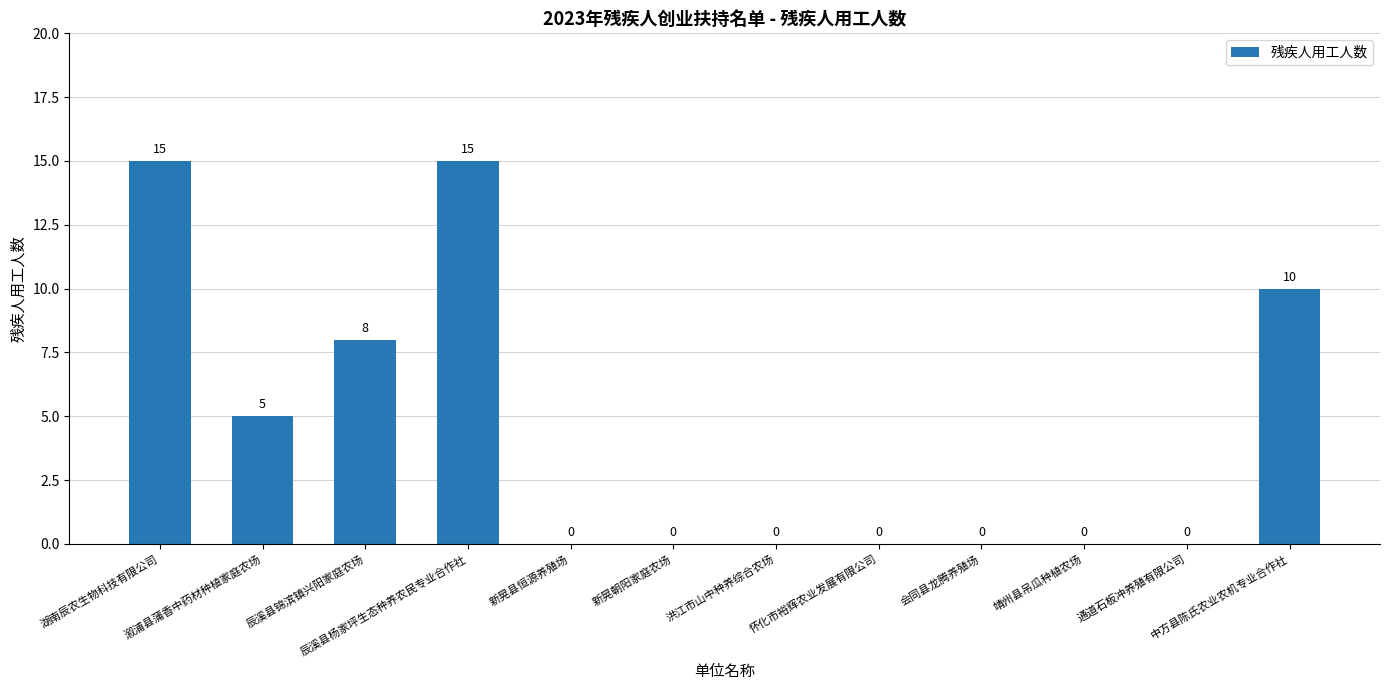

What is the sum of the values at 怀化市裕辉农业发展有限公司 and 溆浦县蒲香中药材种植家庭农场?

5